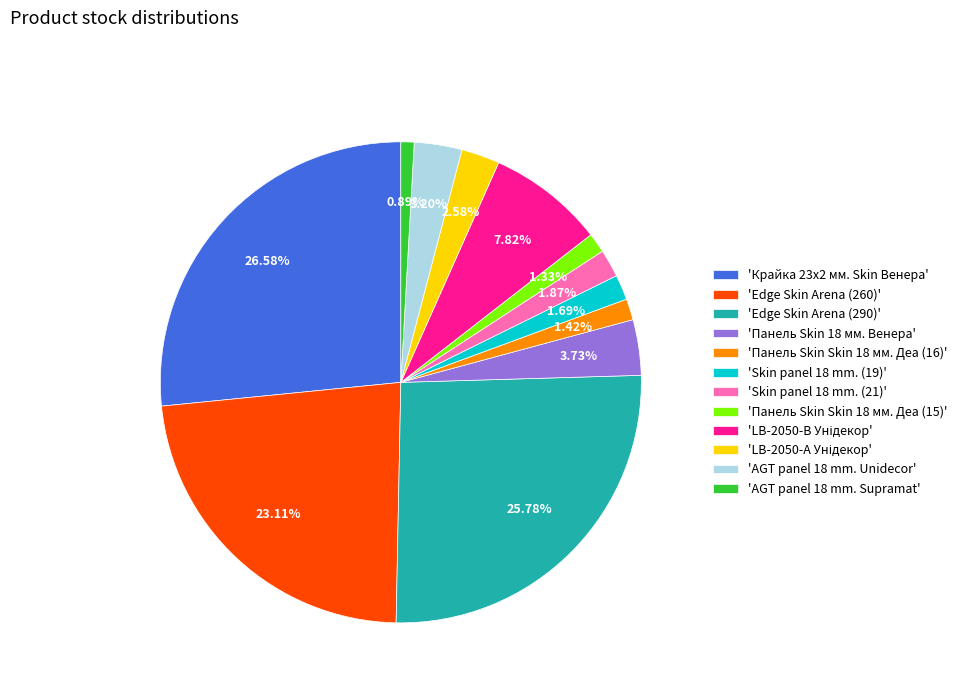

Combined, do 'Edge Skin Arena (290)' and 'Крайка 23x2 мм. Skin Венера' account for over 50%?

Yes